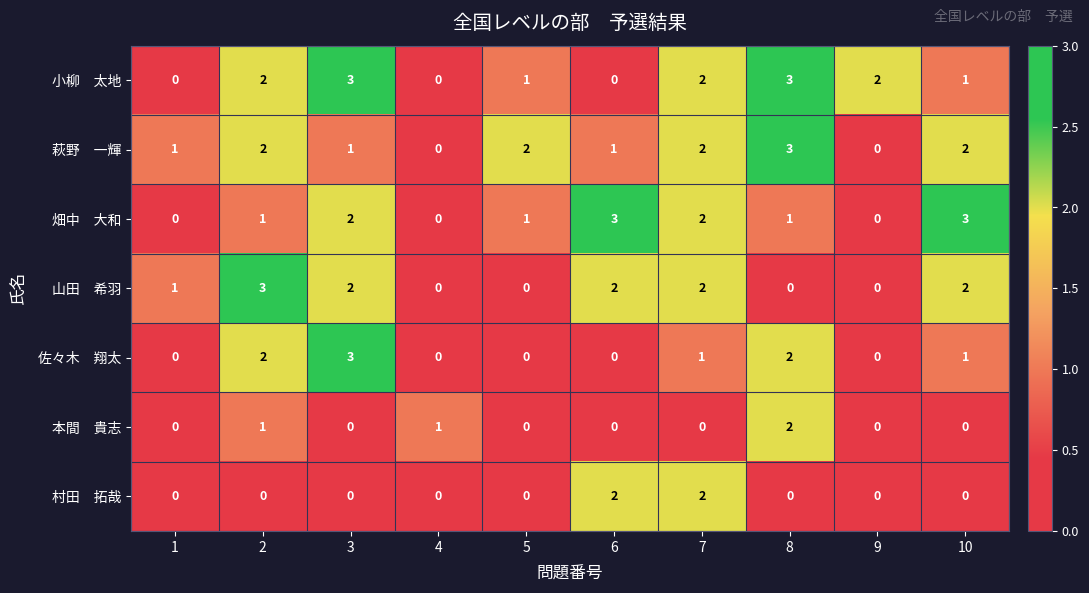

What is the total value across all series at 8?

11